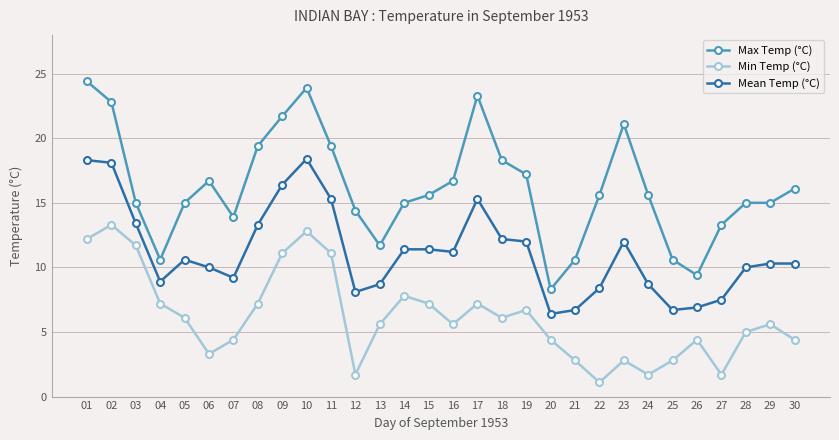

Read the Mean Temp (°C) value at 30.

10.3